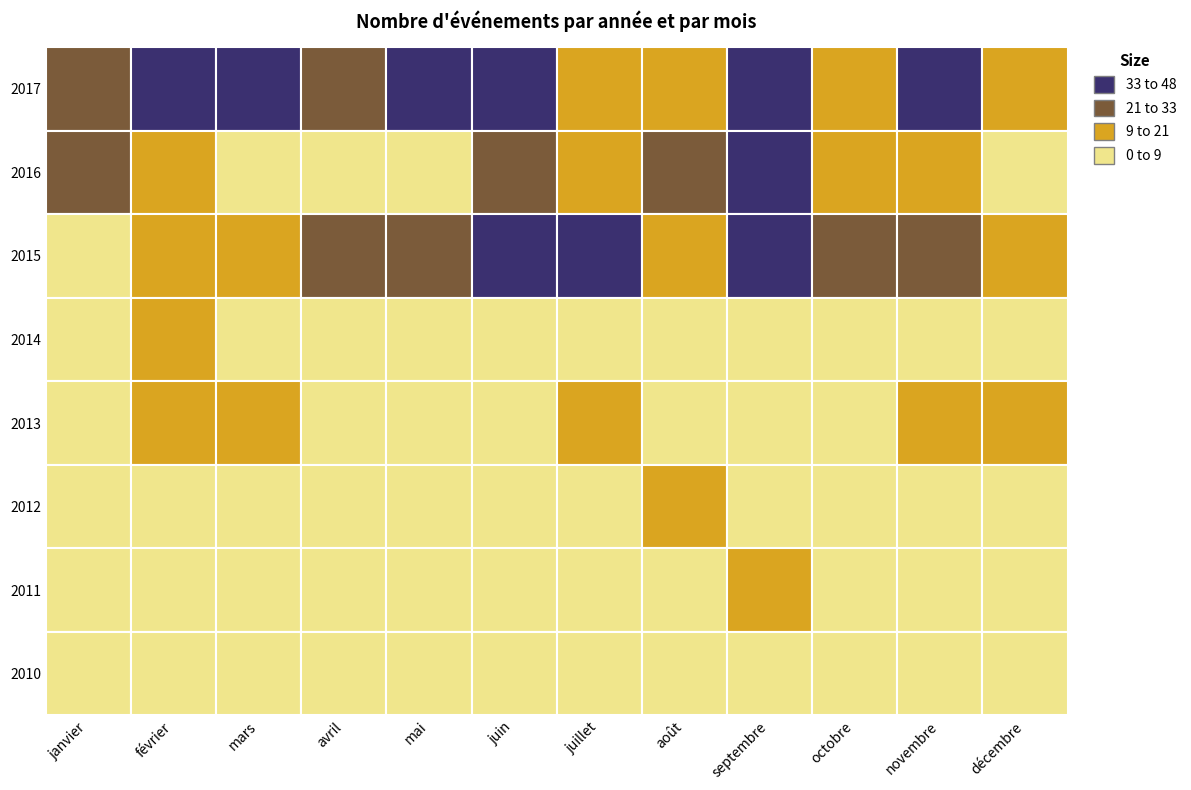

The 2012 series shows 0 at juillet. True or false?

True